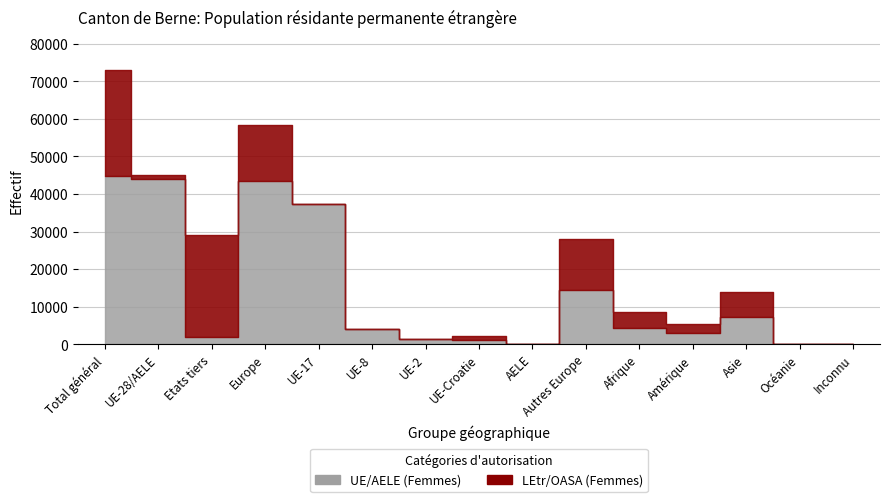

What is the label of the 1st point from the left?

Total général